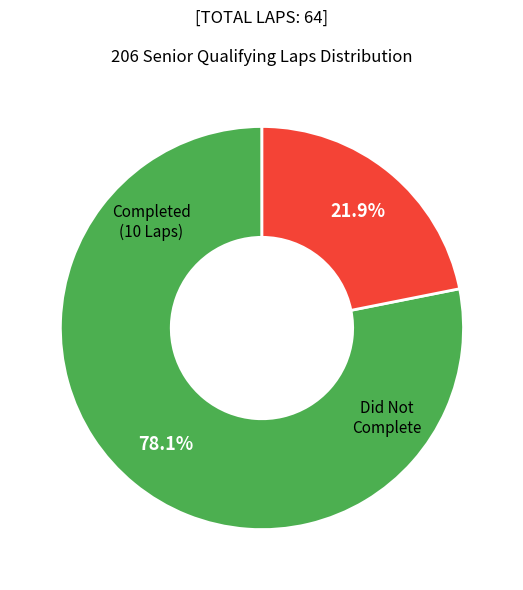

How many slices are in this pie chart?

2